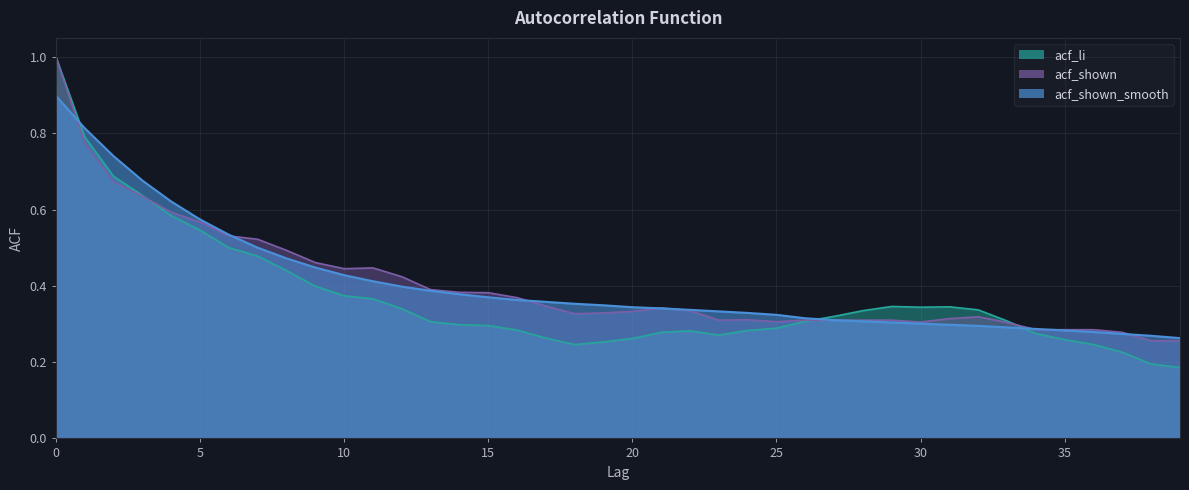

The acf_shown_smooth series shows 0.3 at 36. True or false?

True